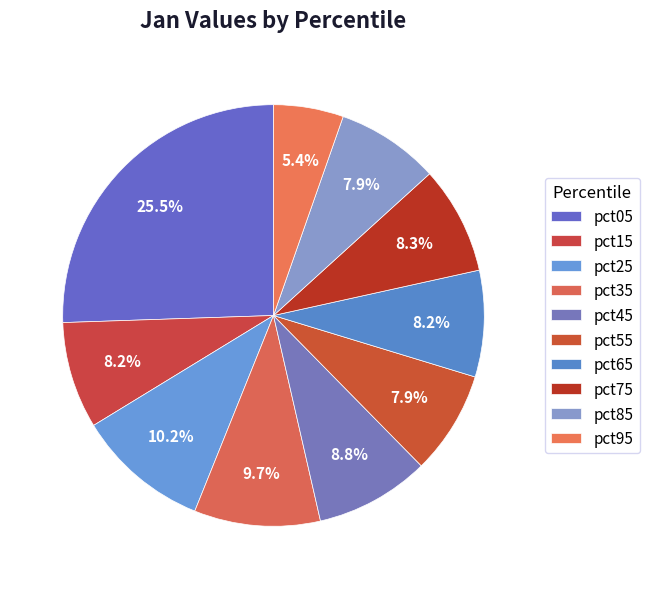

Does pct05 account for over 50% of the chart?

No